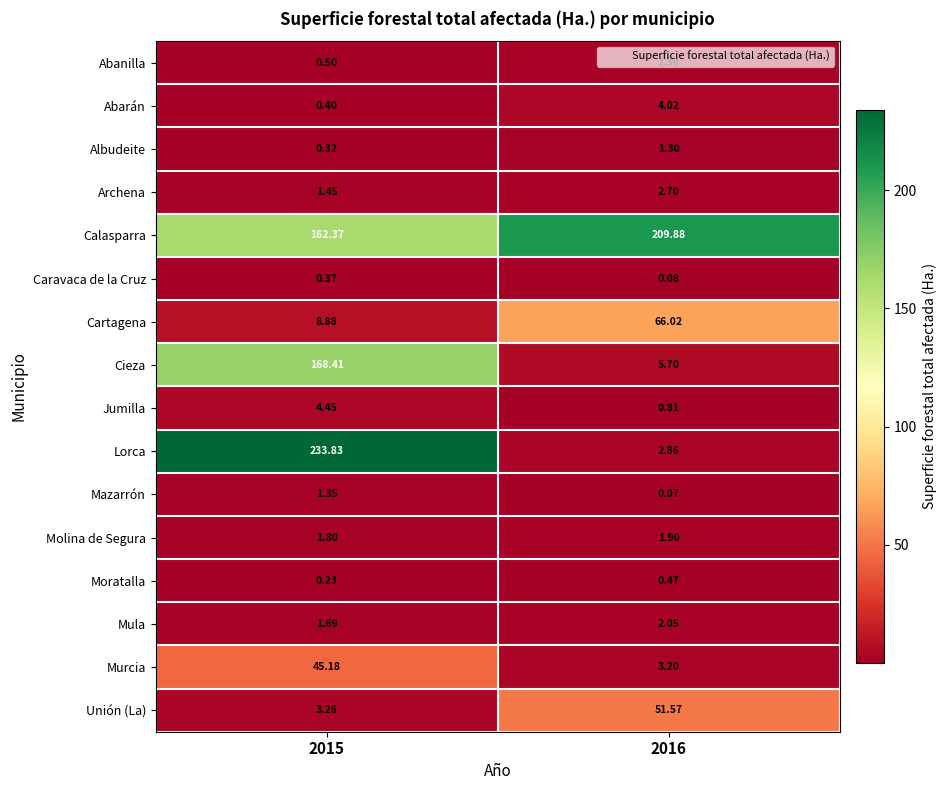

How many data points does each series have?

2